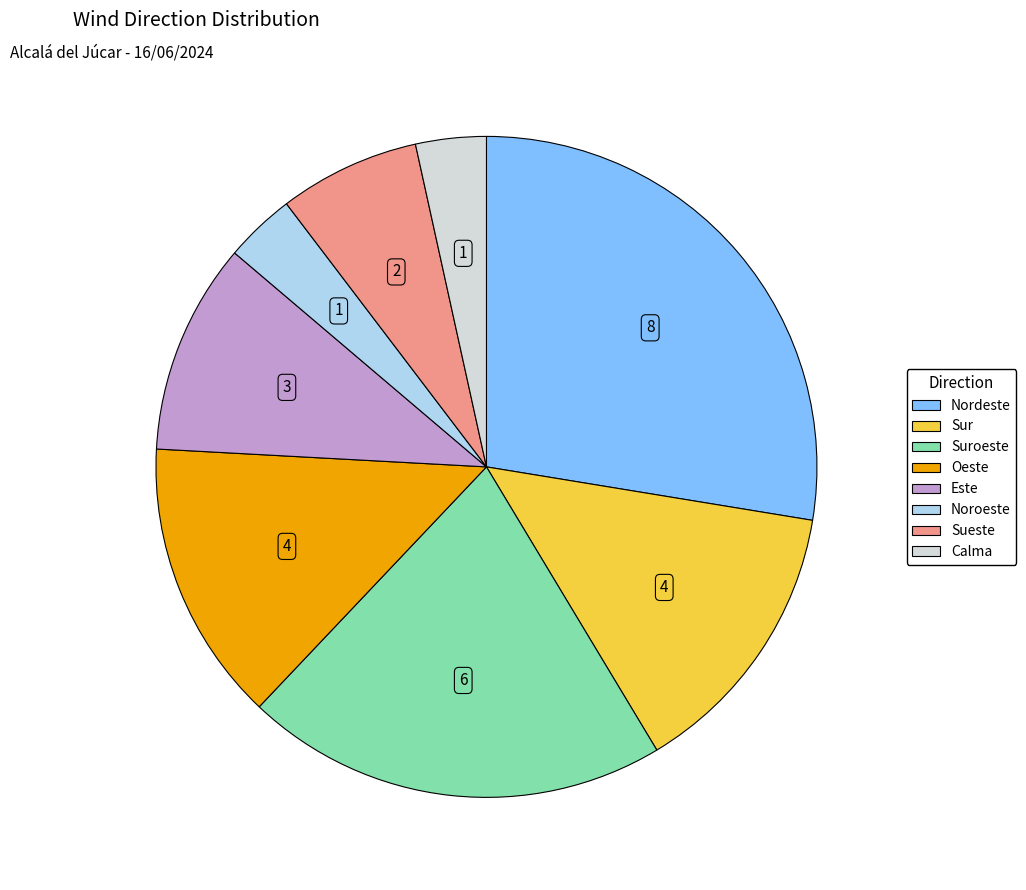

Is there any slice that represents more than half of the pie?

No